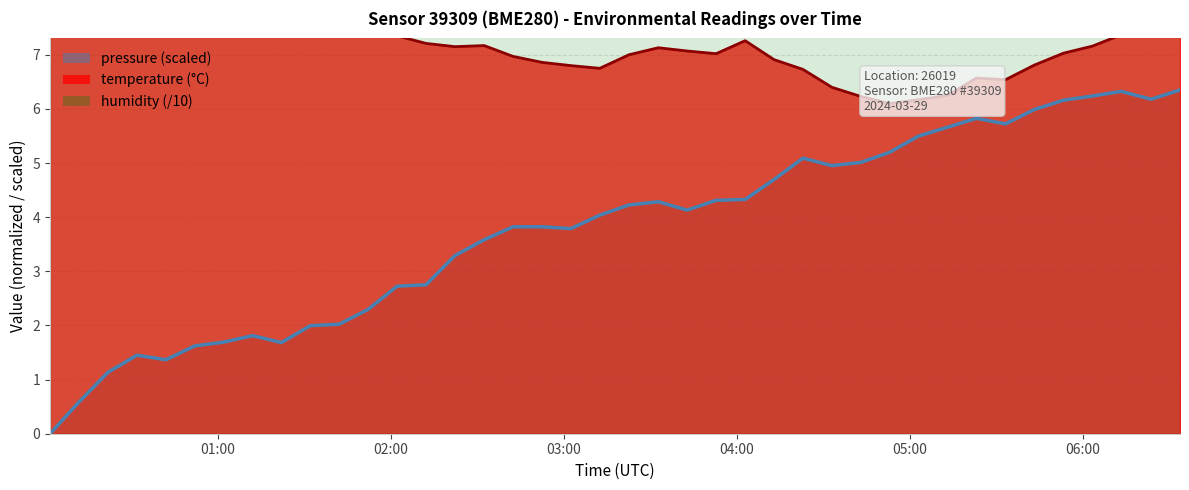

Is it true that temperature equals 12.3 at 22?

False